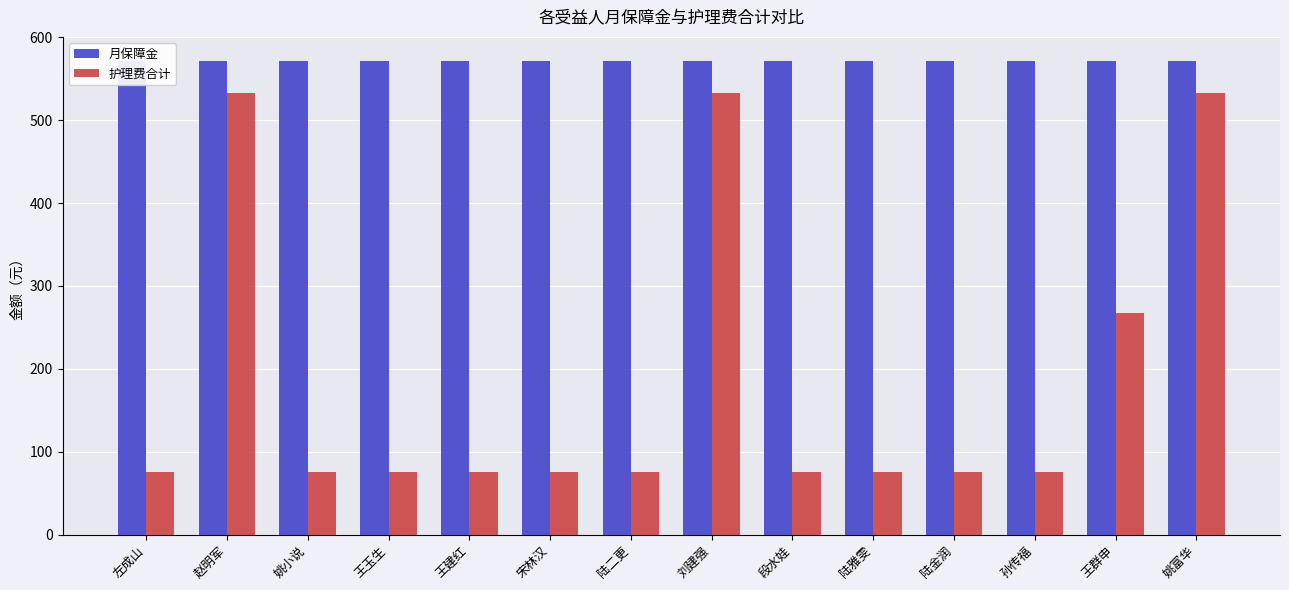

What is the sum of all 月保障金 values?

8008